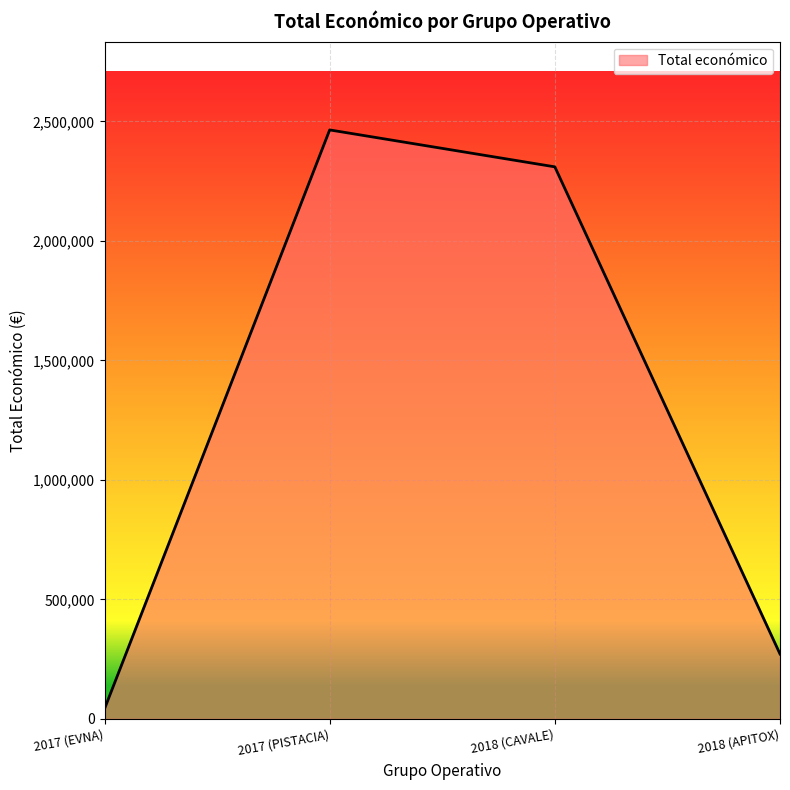

Rank the categories by value from highest to lowest.

2017 (PISTACIA), 2018 (CAVALE), 2018 (APITOX), 2017 (EVNA)